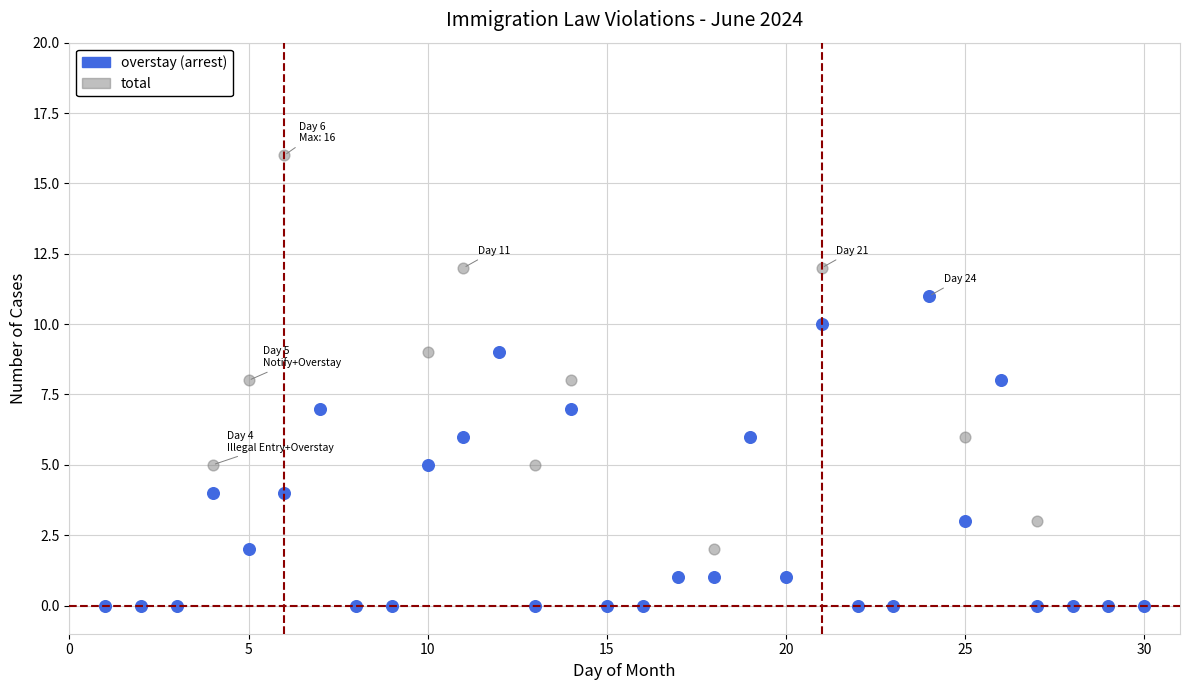

Which series has the widest spread of Y values?

total